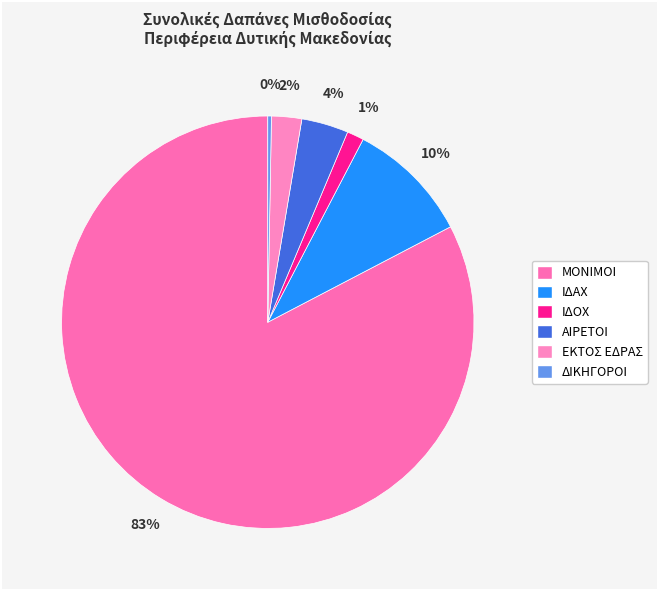

What is the smallest slice in the pie chart?

ΔΙΚΗΓΟΡΟΙ